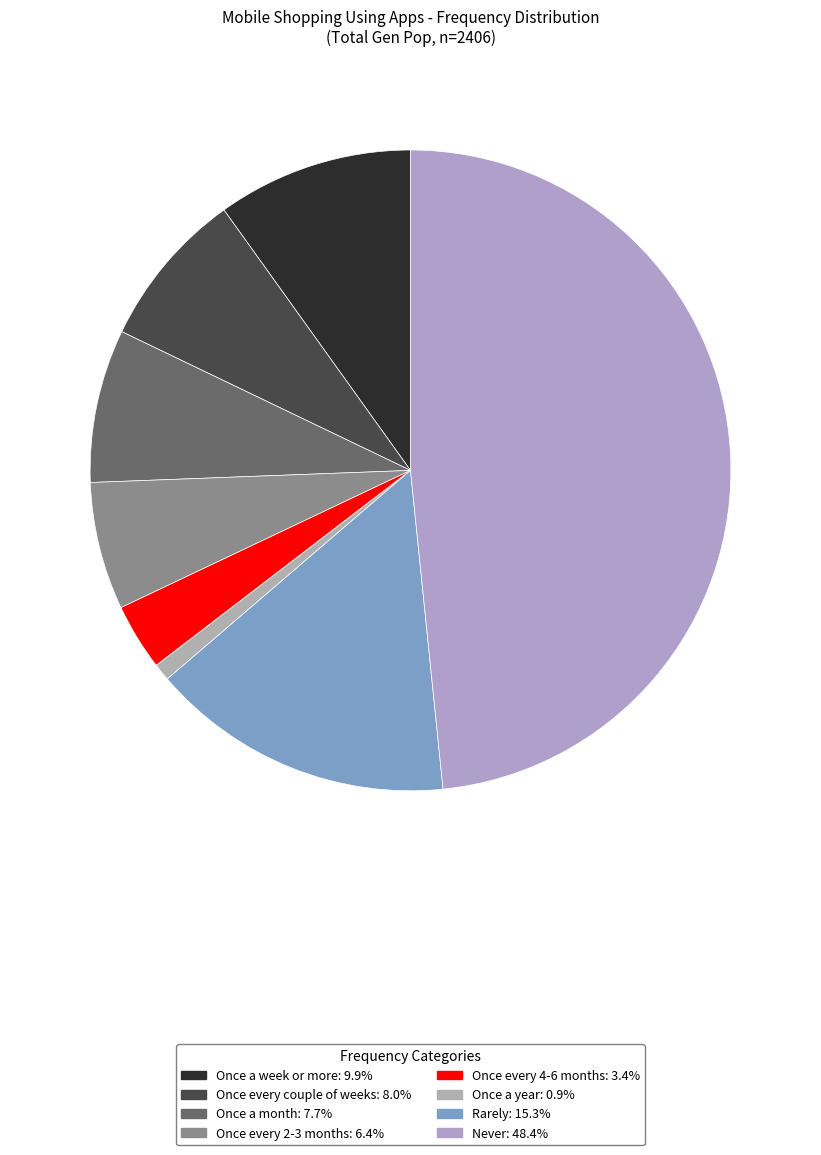

Which slice is the smallest?

Once a year